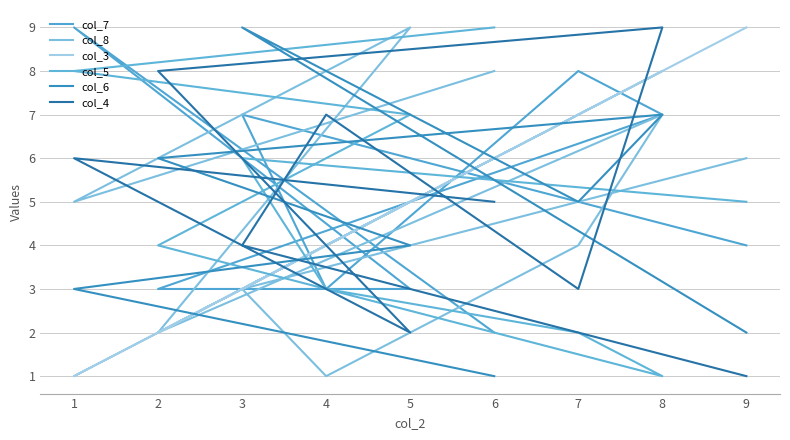

How many data points in col_8 are less than 5?

4